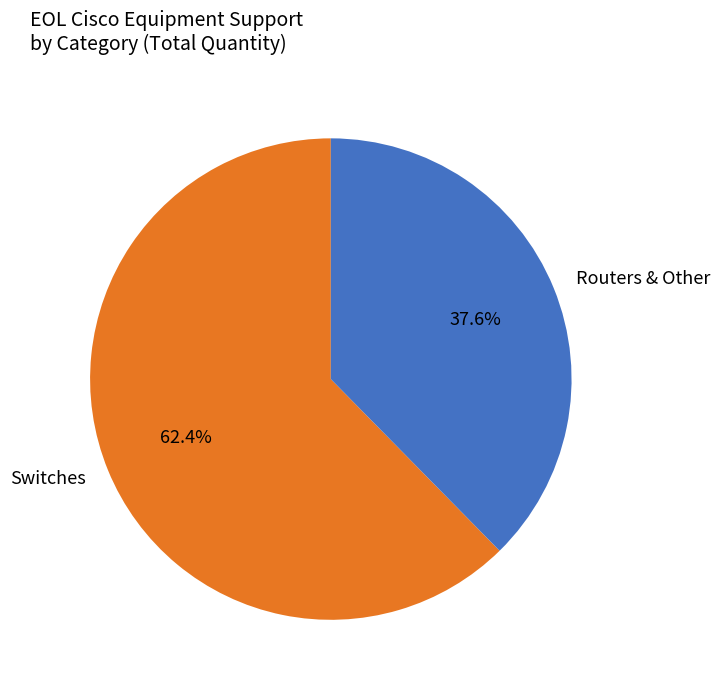

Which category has the smallest portion of the pie?

Routers & Other